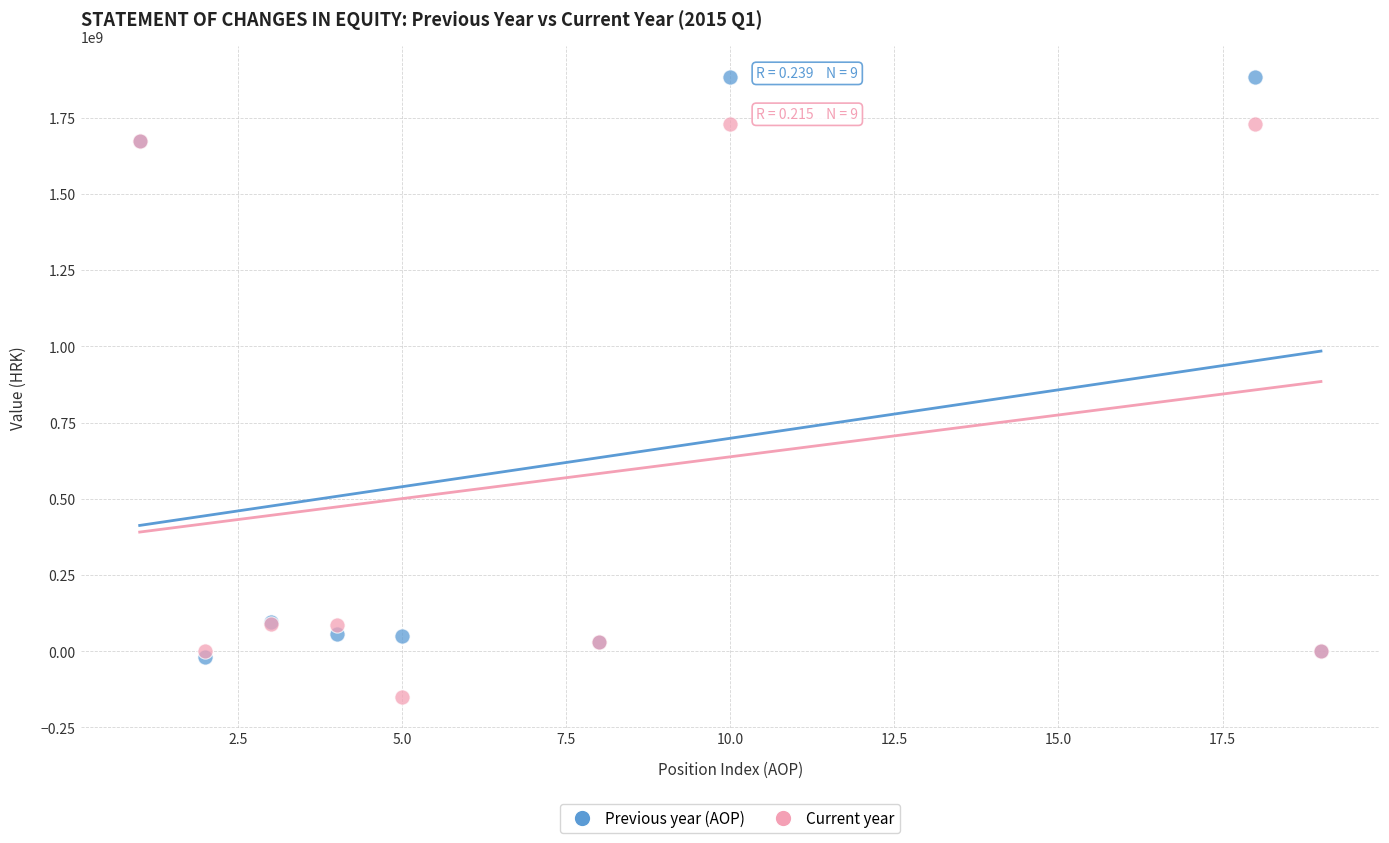

Which series has the widest spread of Y values?

Previous year (AOP)